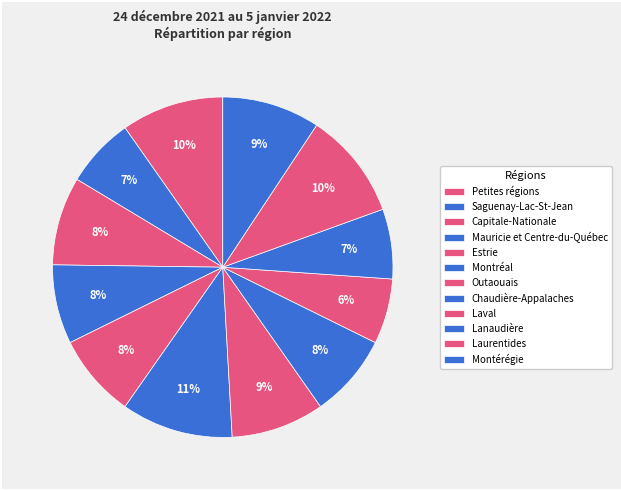

How many slices are in this pie chart?

12